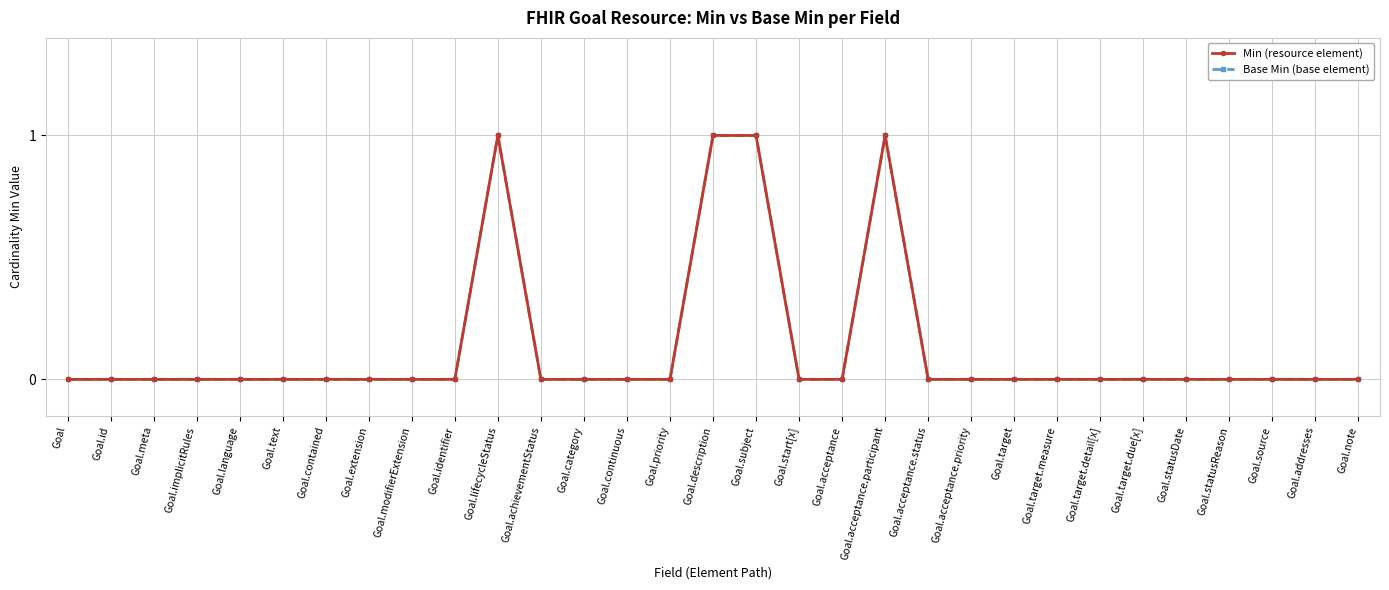

At which category is the sum across all series the highest?

Goal.lifecycleStatus